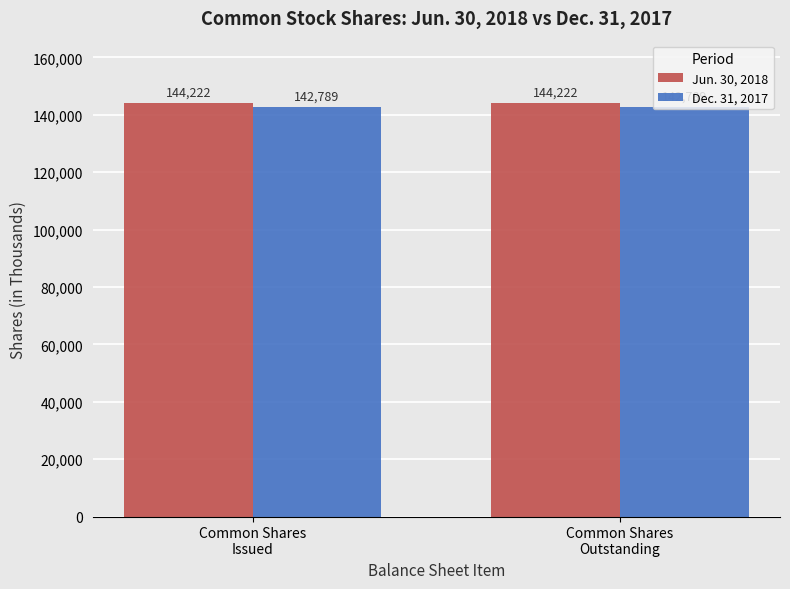

Which series has the largest total across all categories?

Jun. 30, 2018